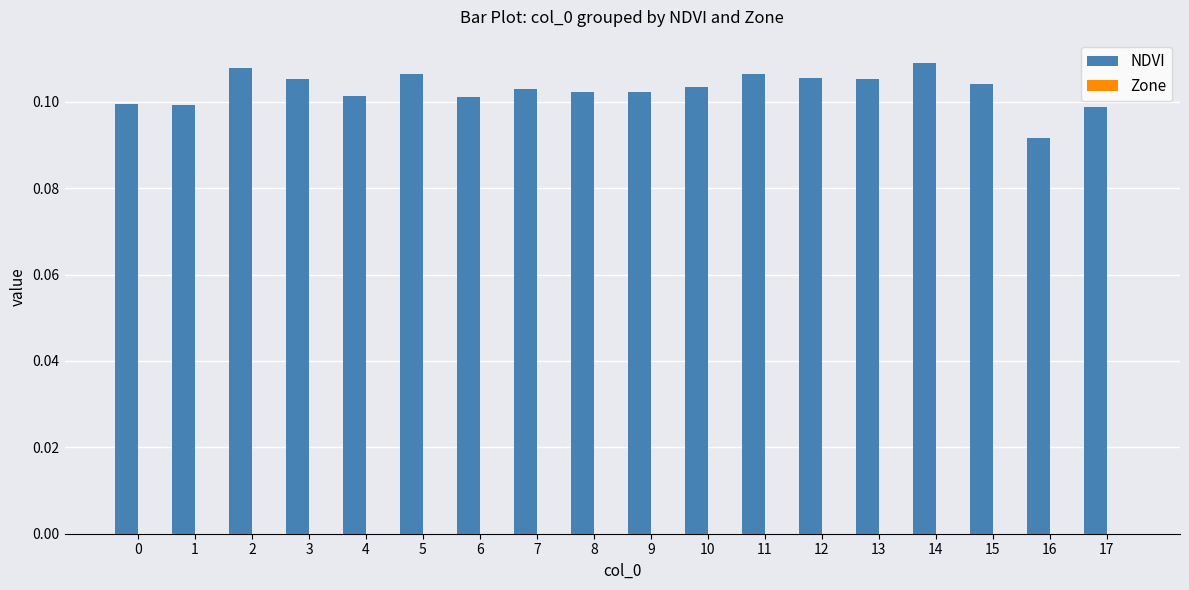

What is the sum of all values?

1.9